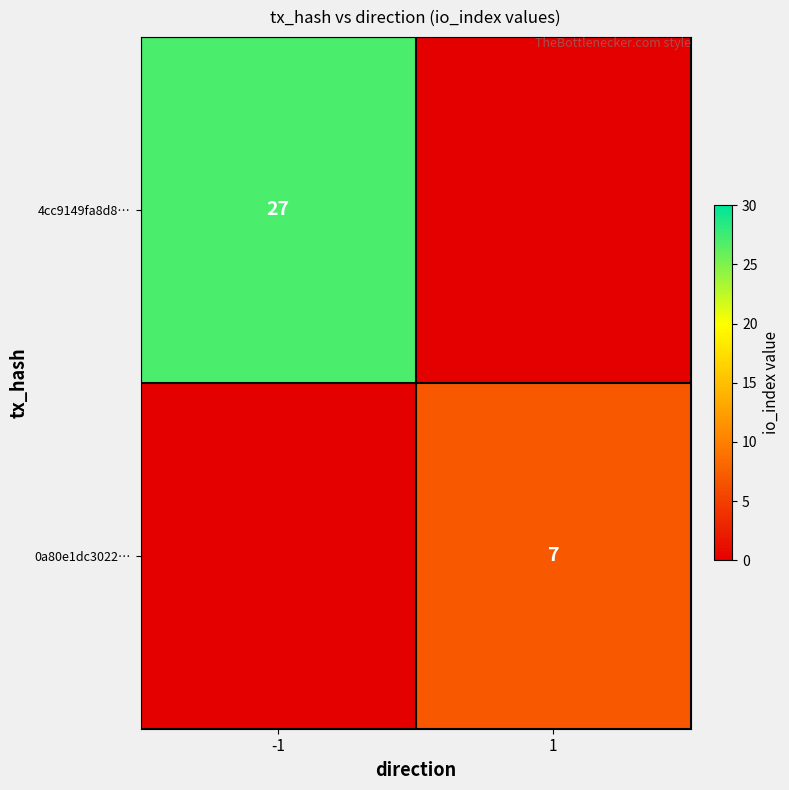

The value of 0a80e1dc3022… at 1 is 4. True or false?

False